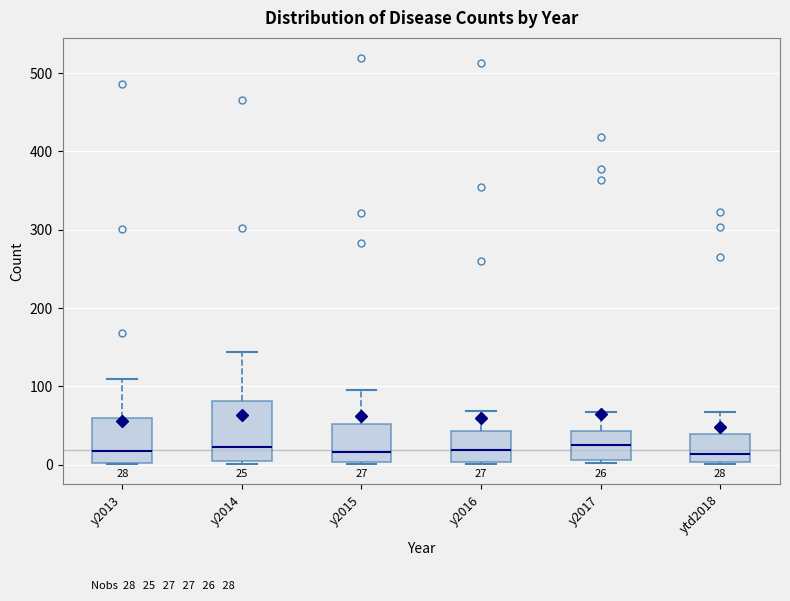

Which box is the tallest, from its lower edge to its upper edge?

y2014